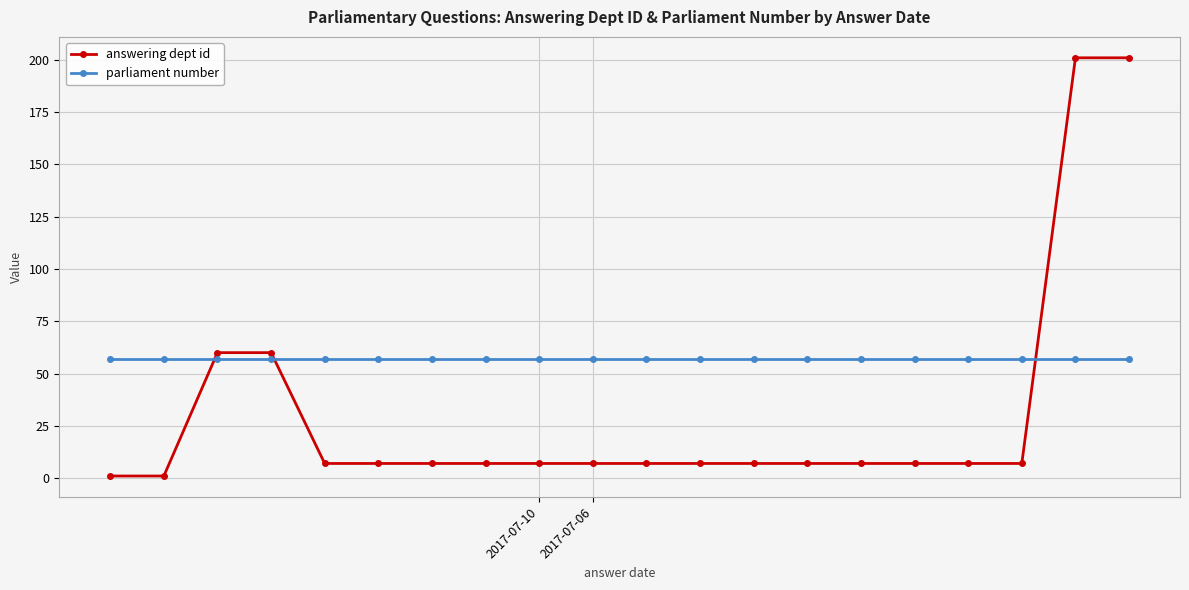

List the series in order of their peak value, highest first.

answering dept id, parliament number